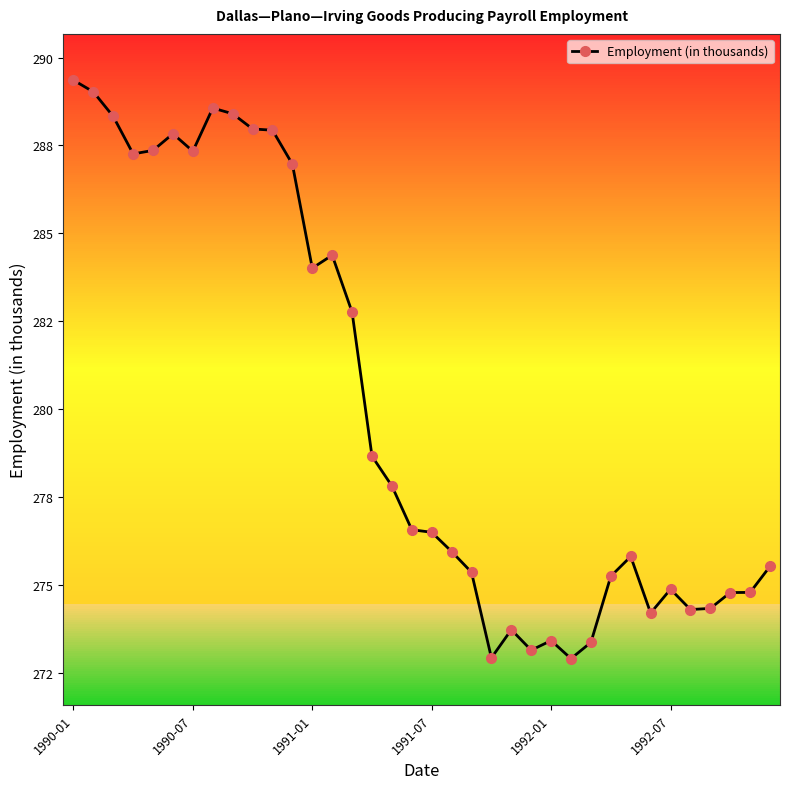

What is the value of the 1st point from the left?

289.4